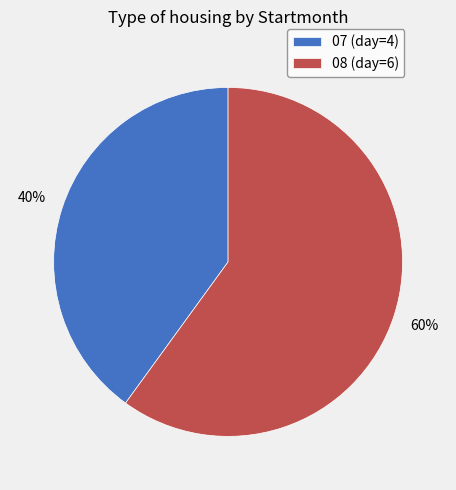

True or false: 08 accounts for 60% of the total.

True